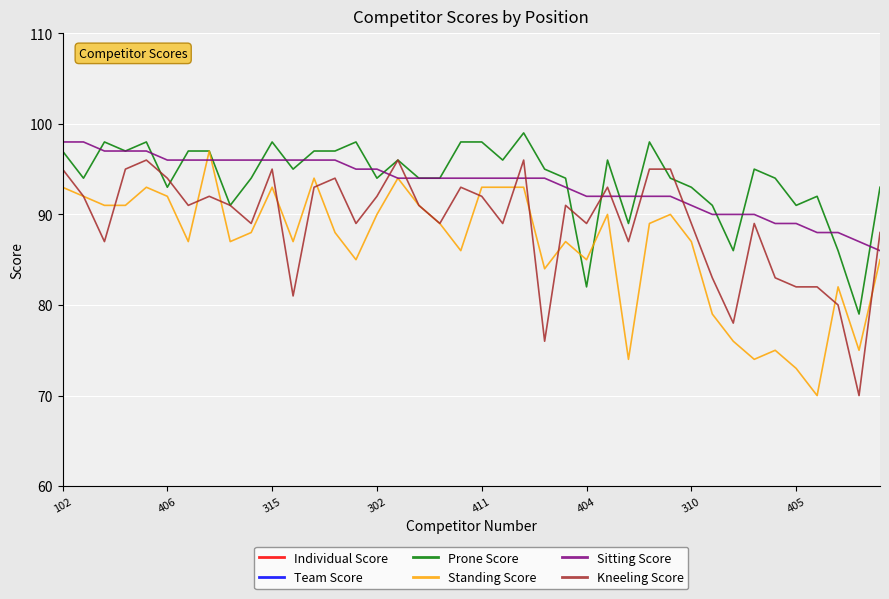

True or false: Prone Score and Kneeling Score intersect in this chart.

True